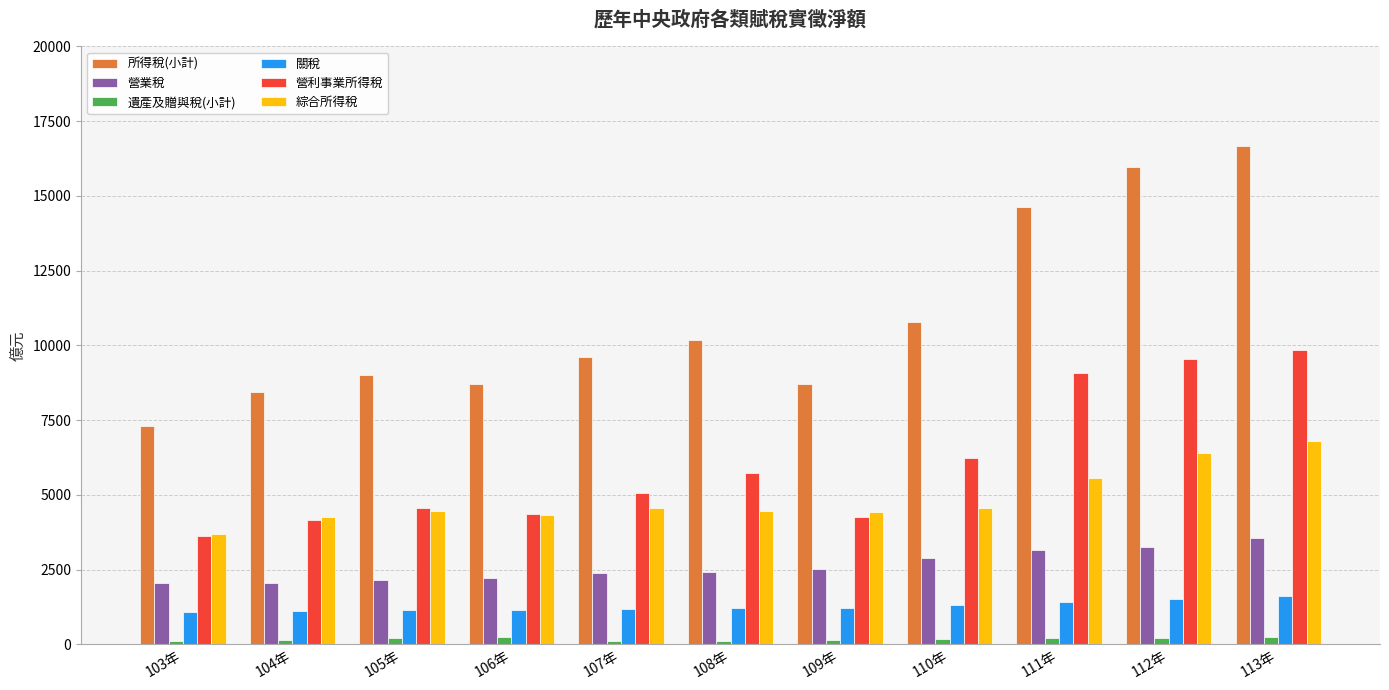

Which series has the widest spread of values?

所得稅(小計)